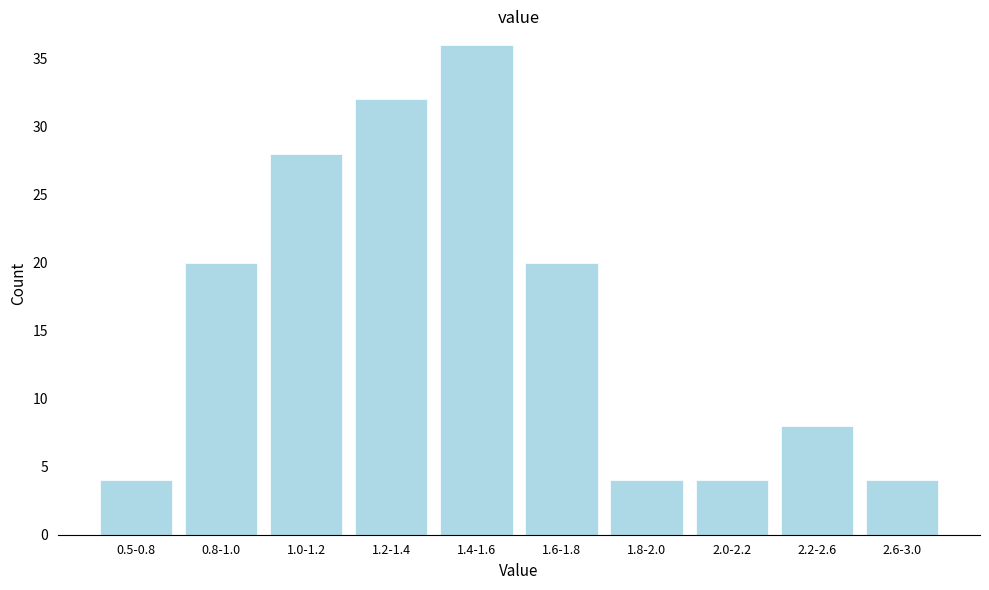

Reading left to right, what are all the values shown in this chart?

0.5-0.8=4	0.8-1.0=20	1.0-1.2=28	1.2-1.4=32	1.4-1.6=36	1.6-1.8=20	1.8-2.0=4	2.0-2.2=4	2.2-2.6=8	2.6-3.0=4